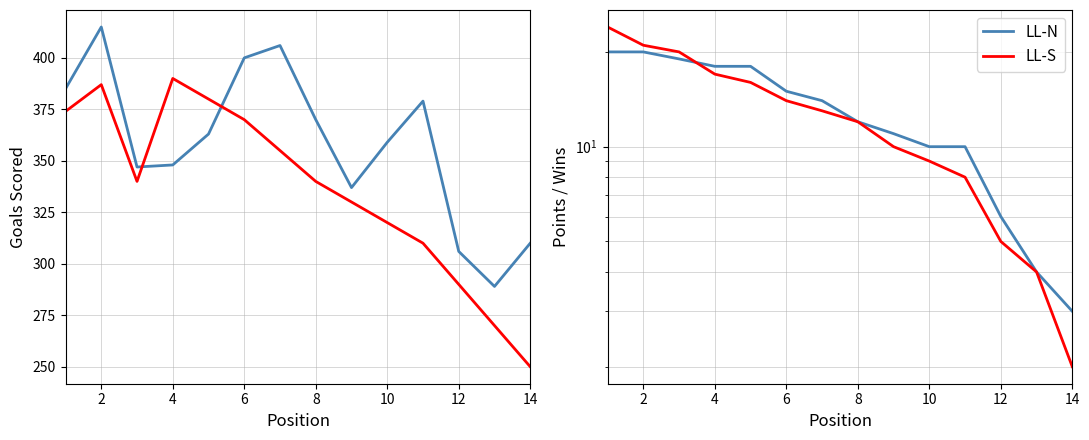

Which series ends up on top after the final intersection of LL-N and LL-S?

LL-N